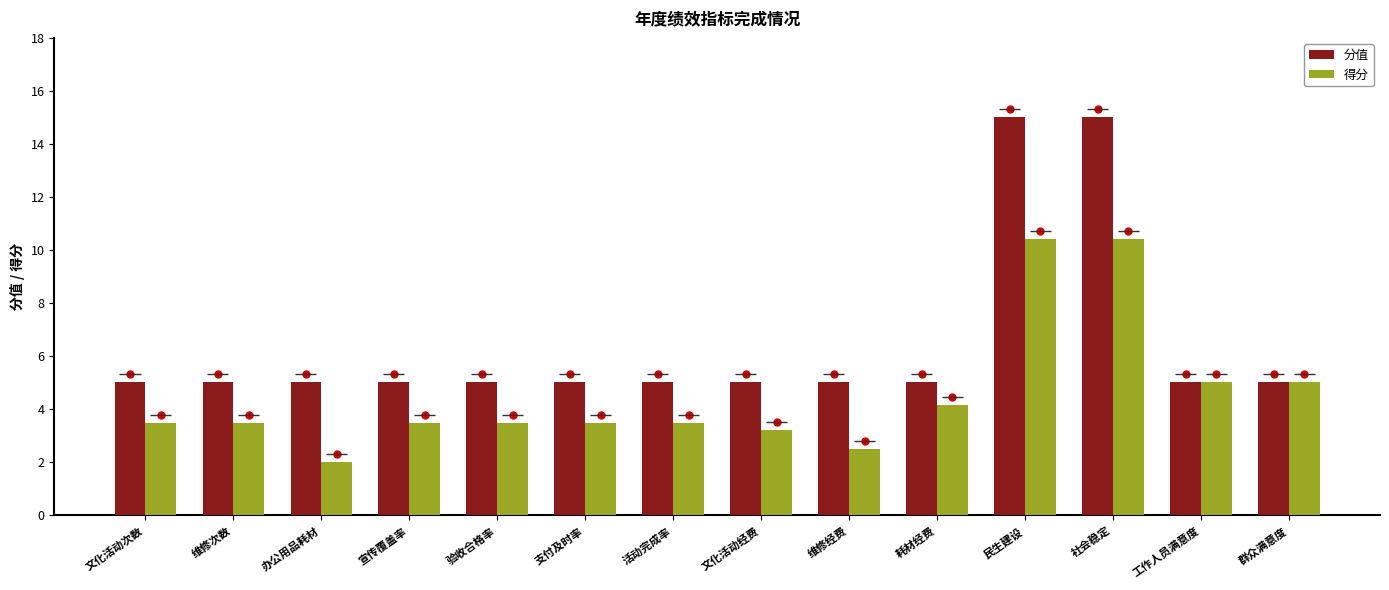

Is the value of 分值 at 维修次数 greater than the value of 得分 at 社会稳定?

No